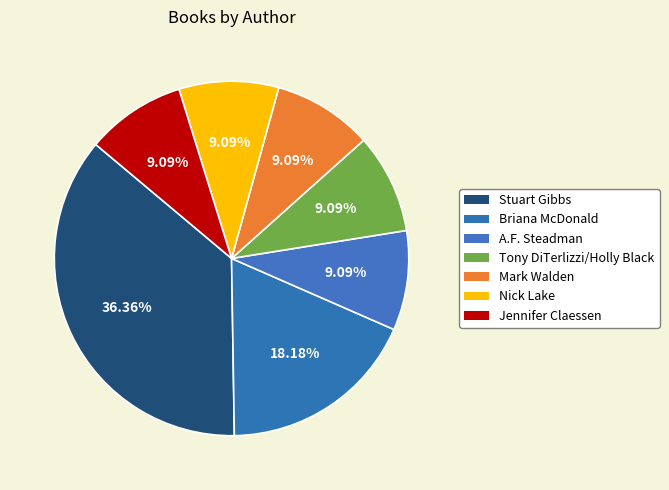

To the nearest percent, what is the average slice percentage?

14%